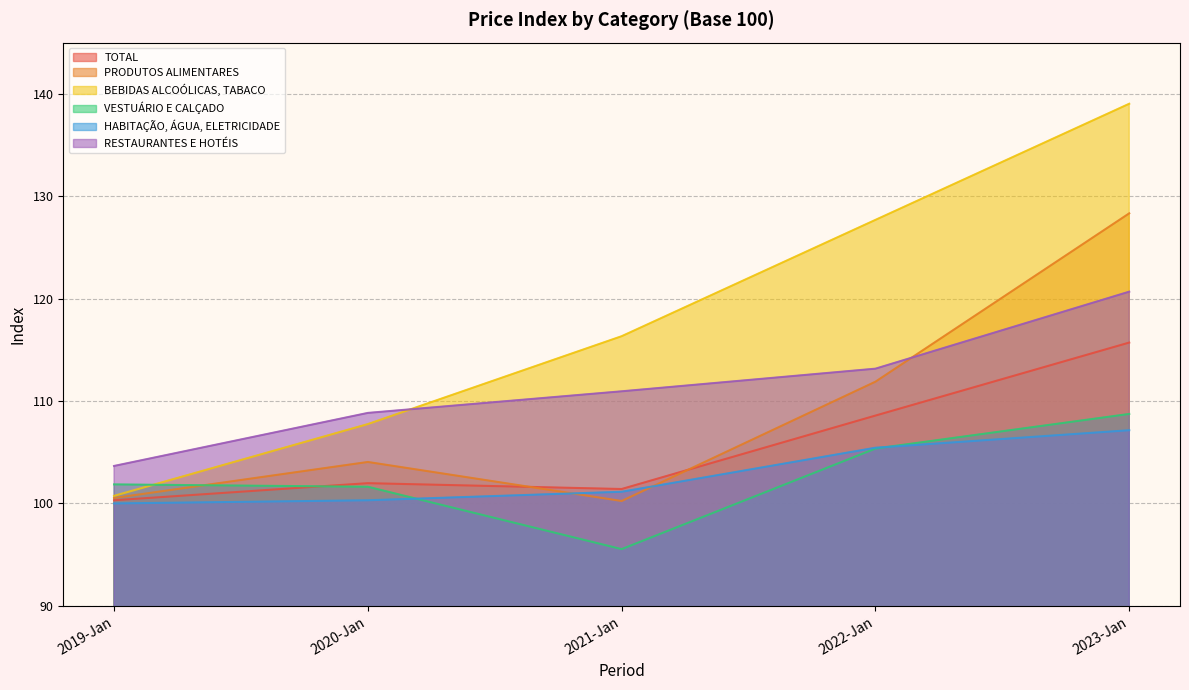

What is the difference between the highest and lowest values at 2022-Jan?

22.3